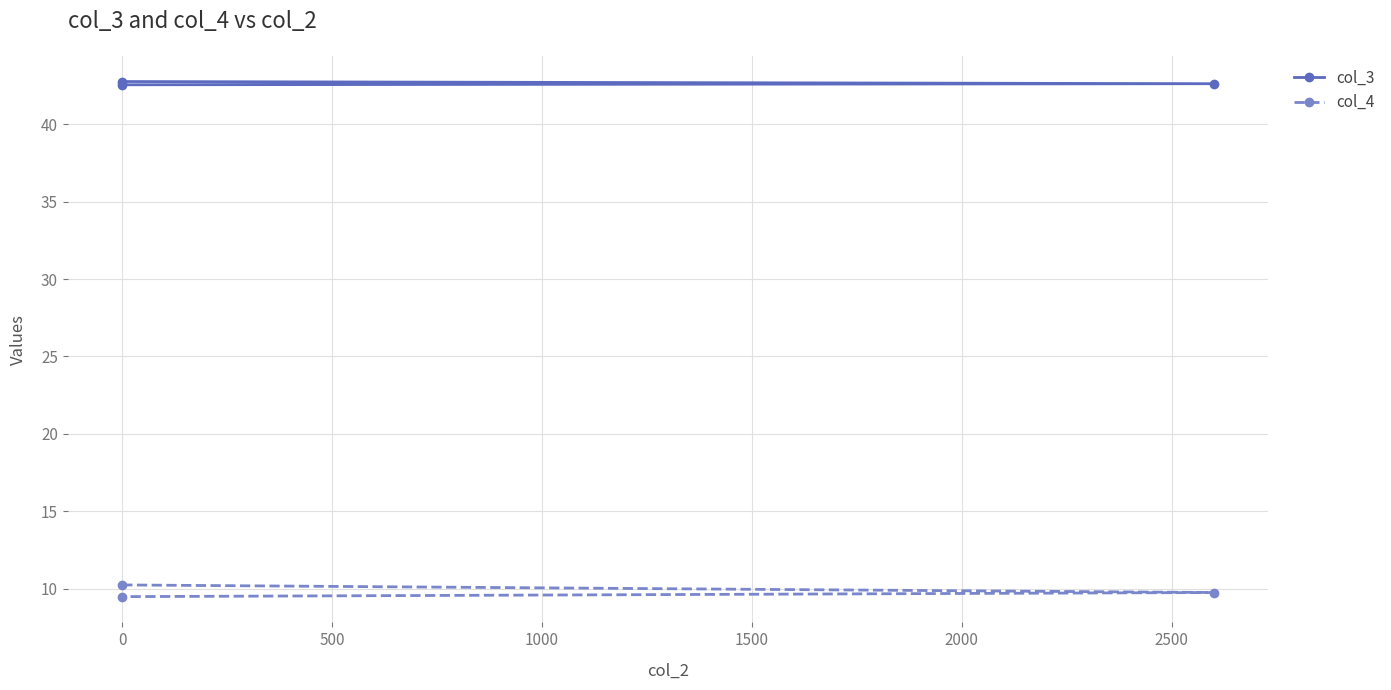

How many series are shown in this chart?

2